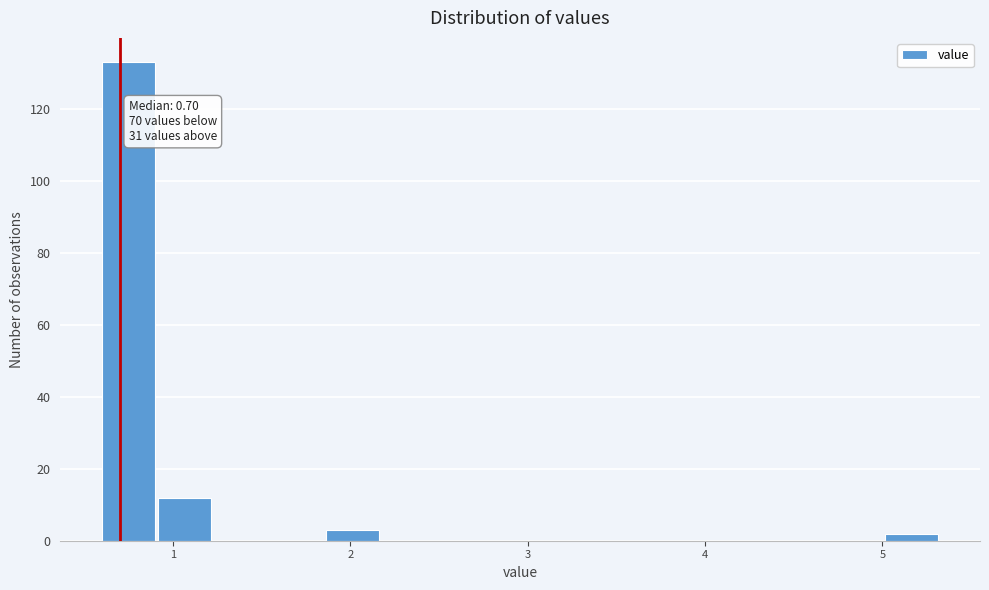

Around what value on the x-axis is the tallest bar? Give the approximate position of its centre, as read against the axis.

0.7